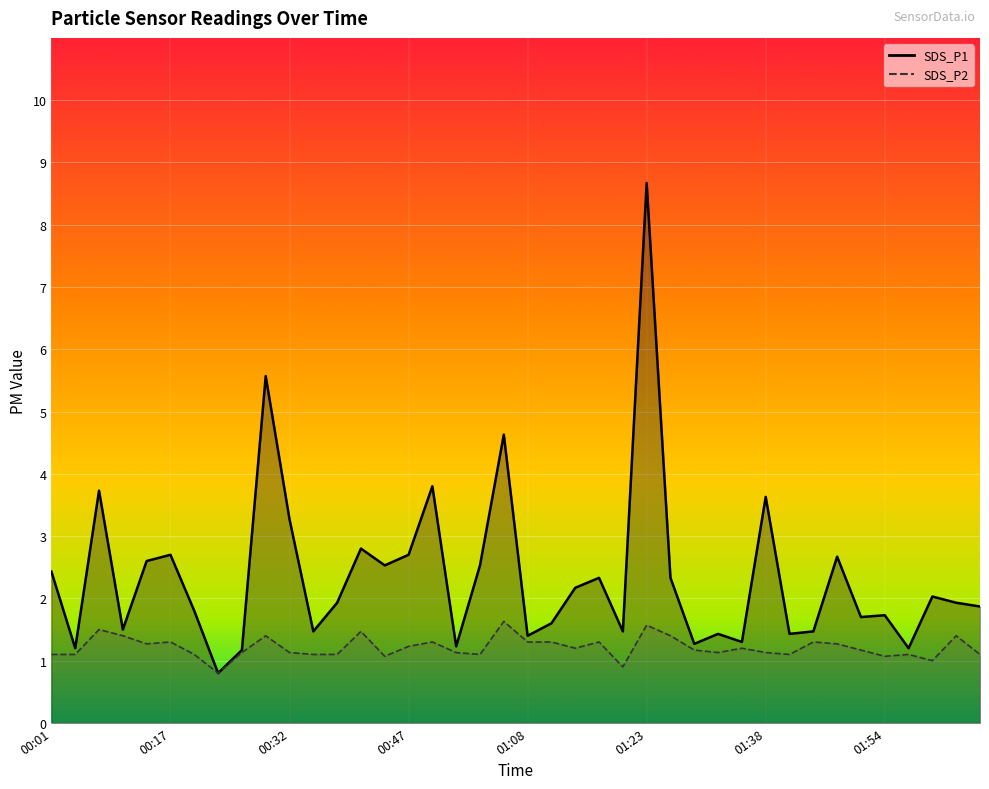

How many categories are shown in the chart?

40